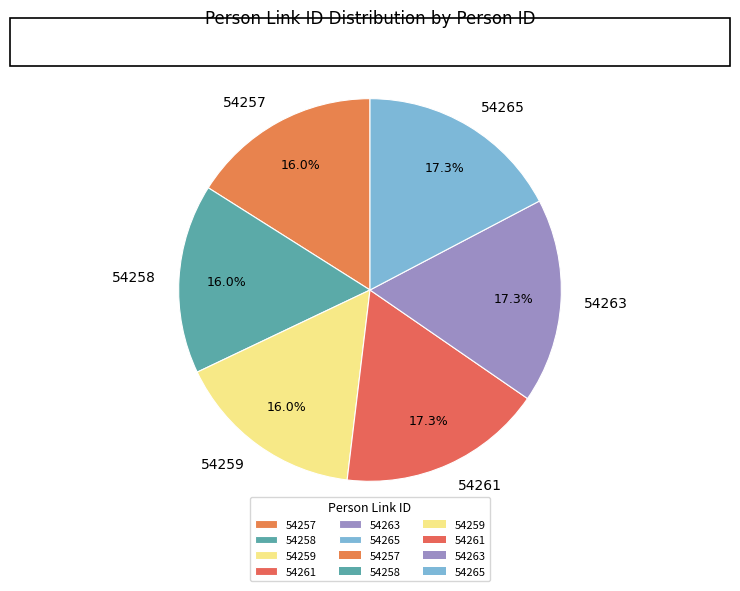

How much of the chart is everything except 54263?

82.7%